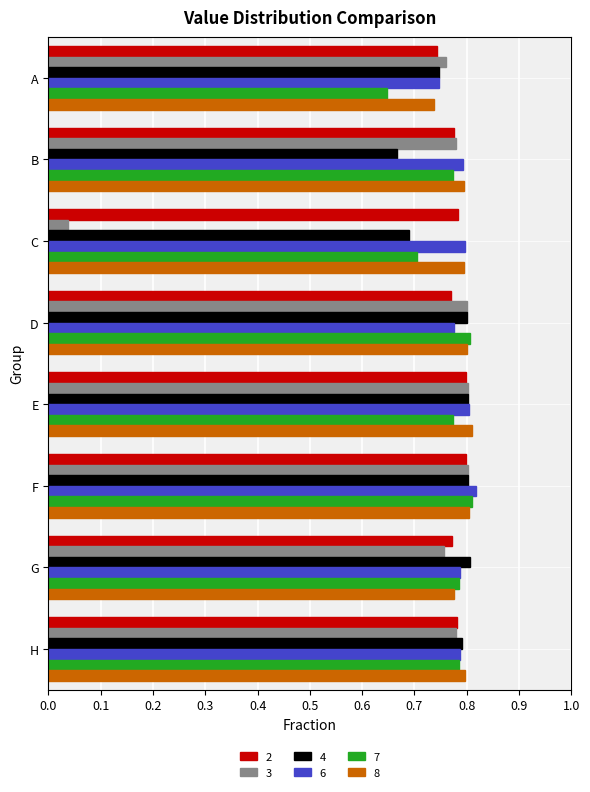

What is the difference between the 4 values at D and B?

0.1